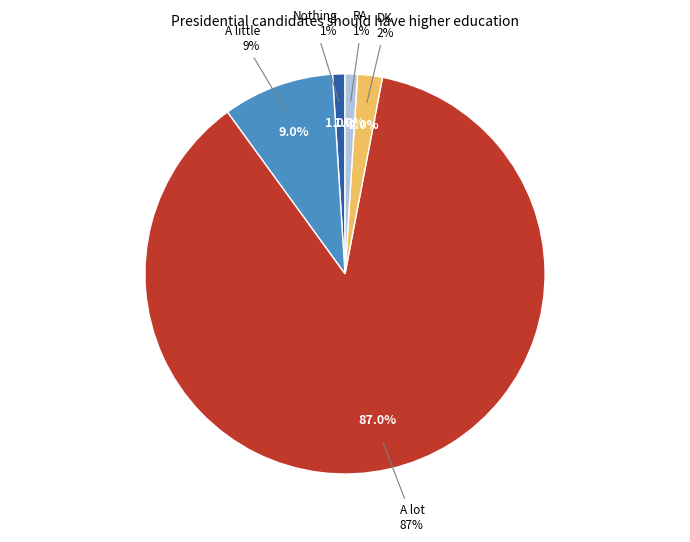

What percentage is NOT represented by Nothing?

99.0%